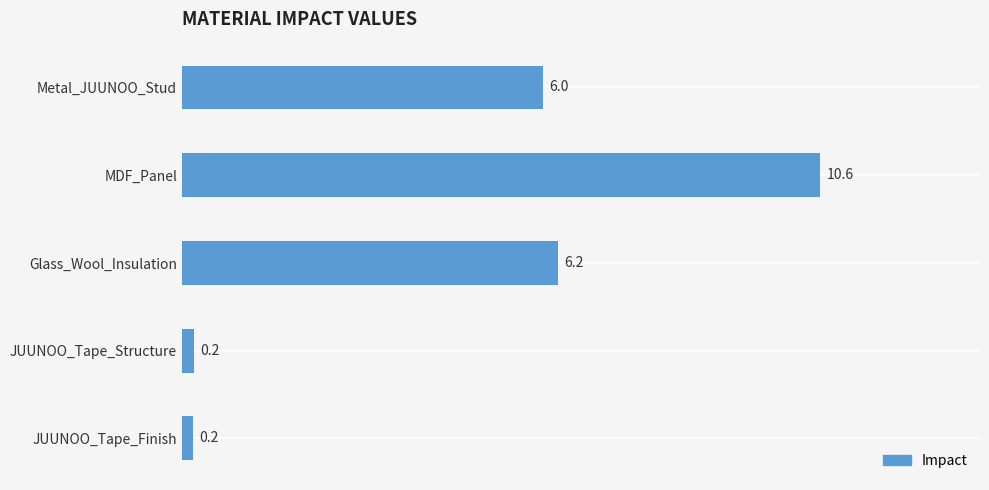

Reading bottom to top, extract all data points from this chart.

0.2	0.2	6.2	10.6	6.0